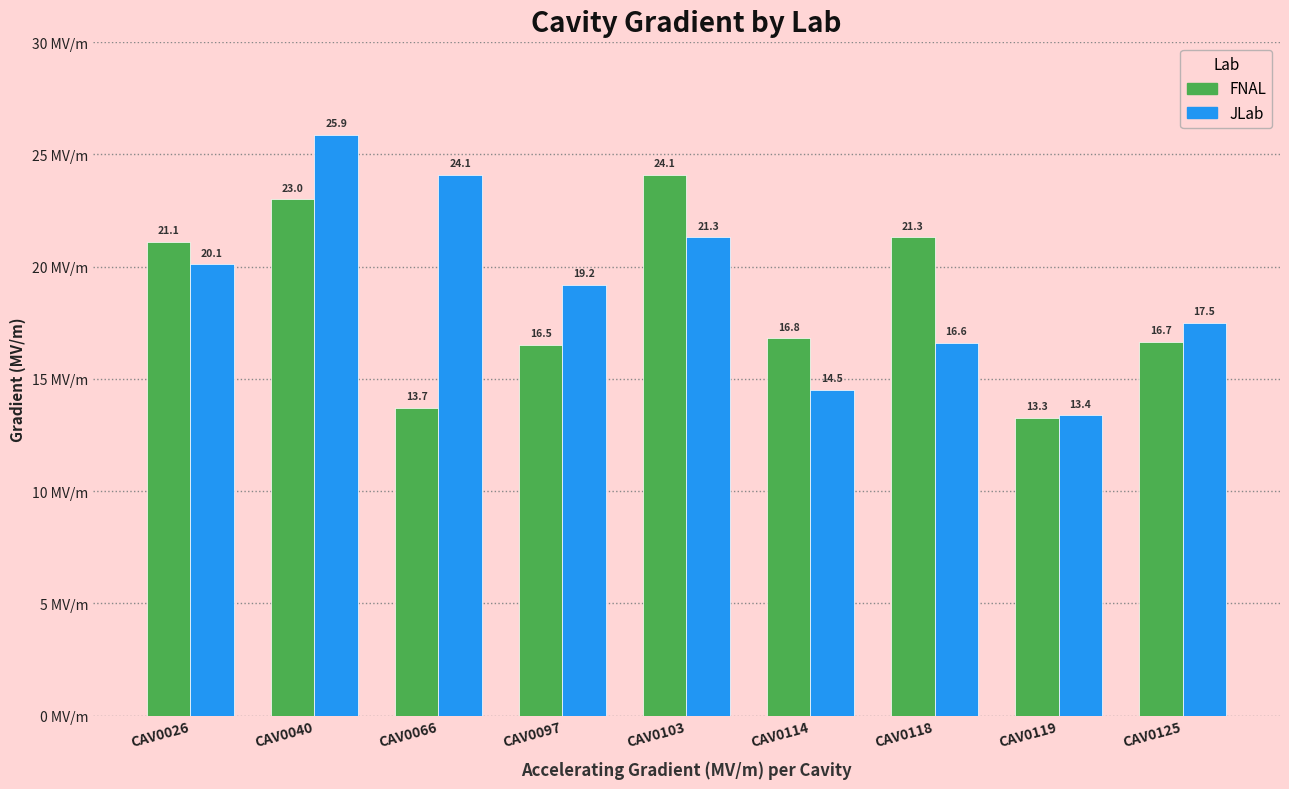

What is the maximum value shown in the chart?

25.9